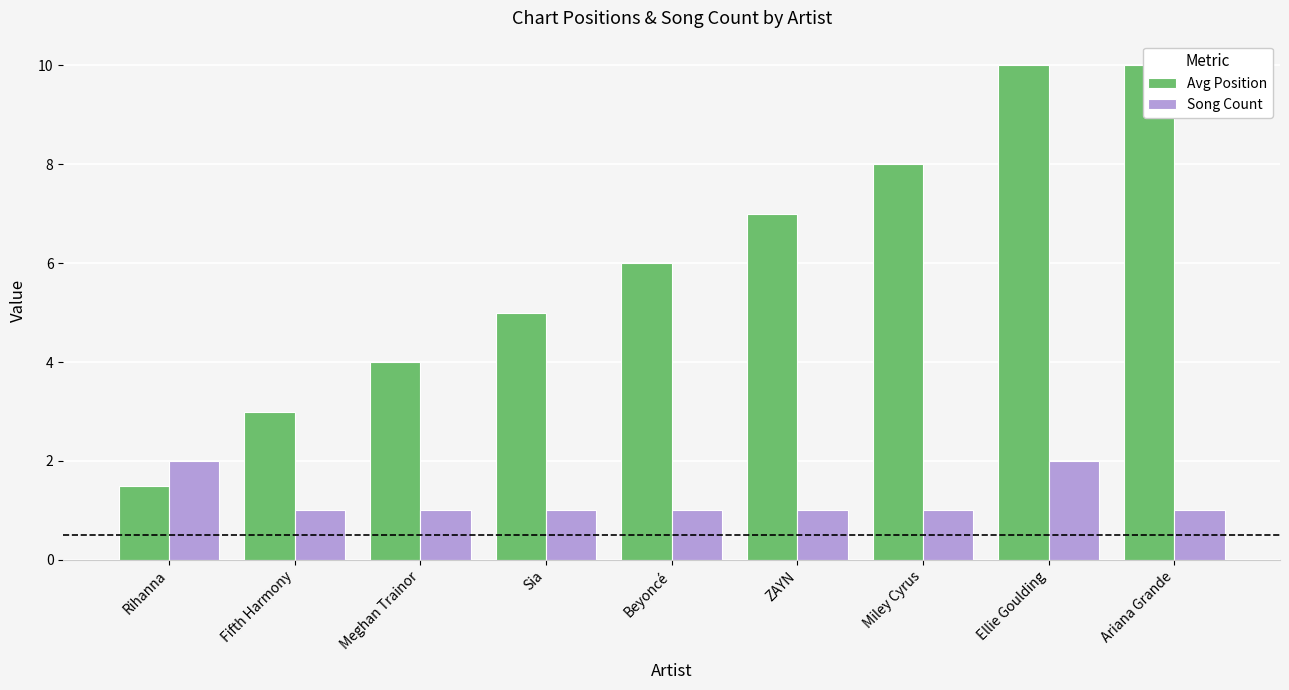

The value of Song Count at Rihanna is 2.6. True or false?

False